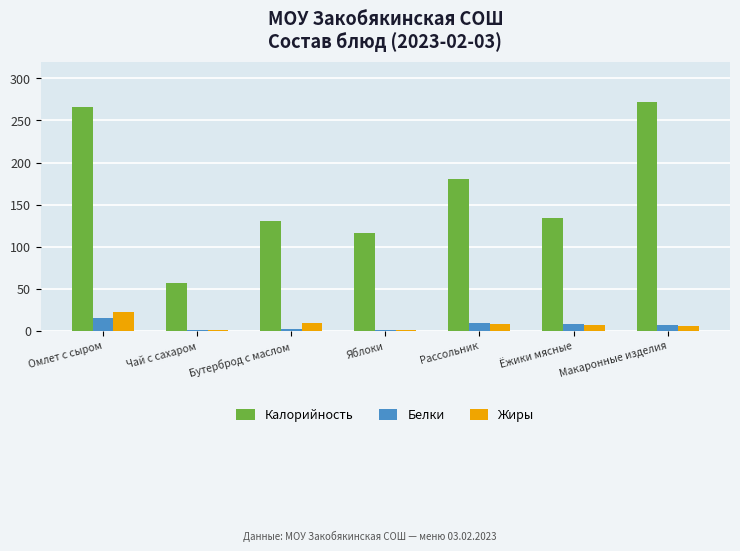

What is the difference between the second highest and minimum values in the Калорийность series?

209